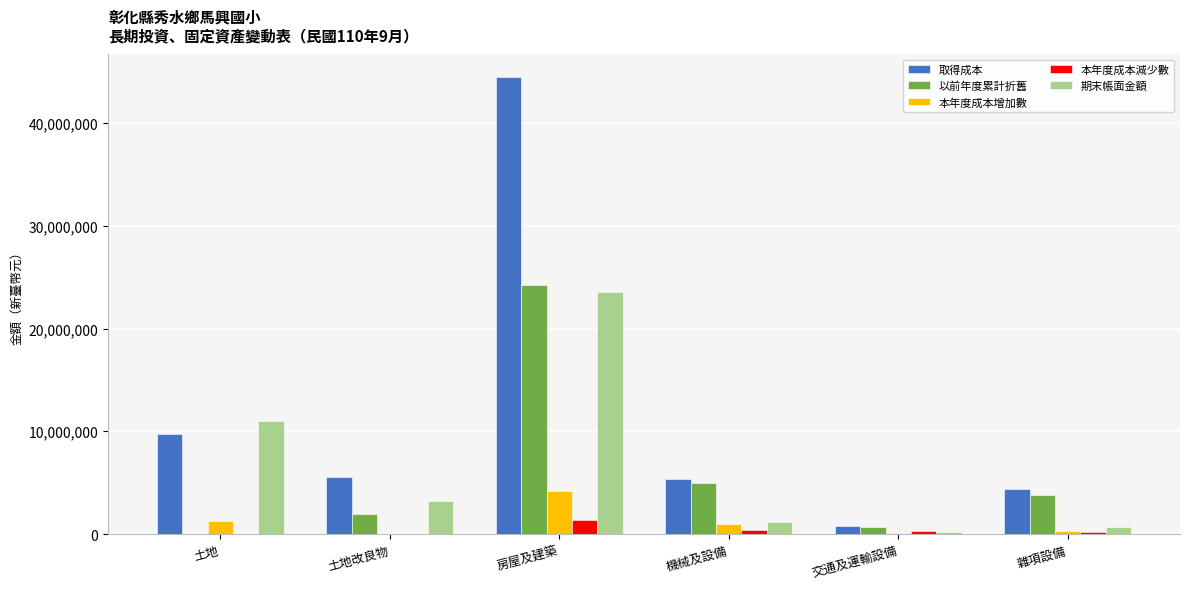

True or false: 期末帳面金額 has a value of 1054676 at 土地改良物.

False